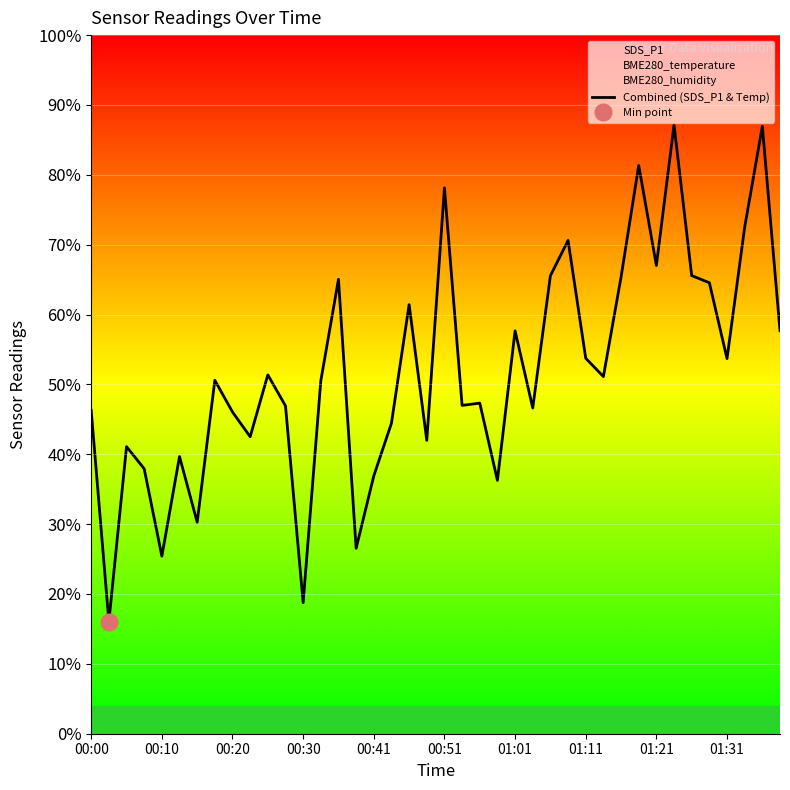

Is it true that Combined (SDS_P1 & Temp) equals 26.4 at 00:30?

False